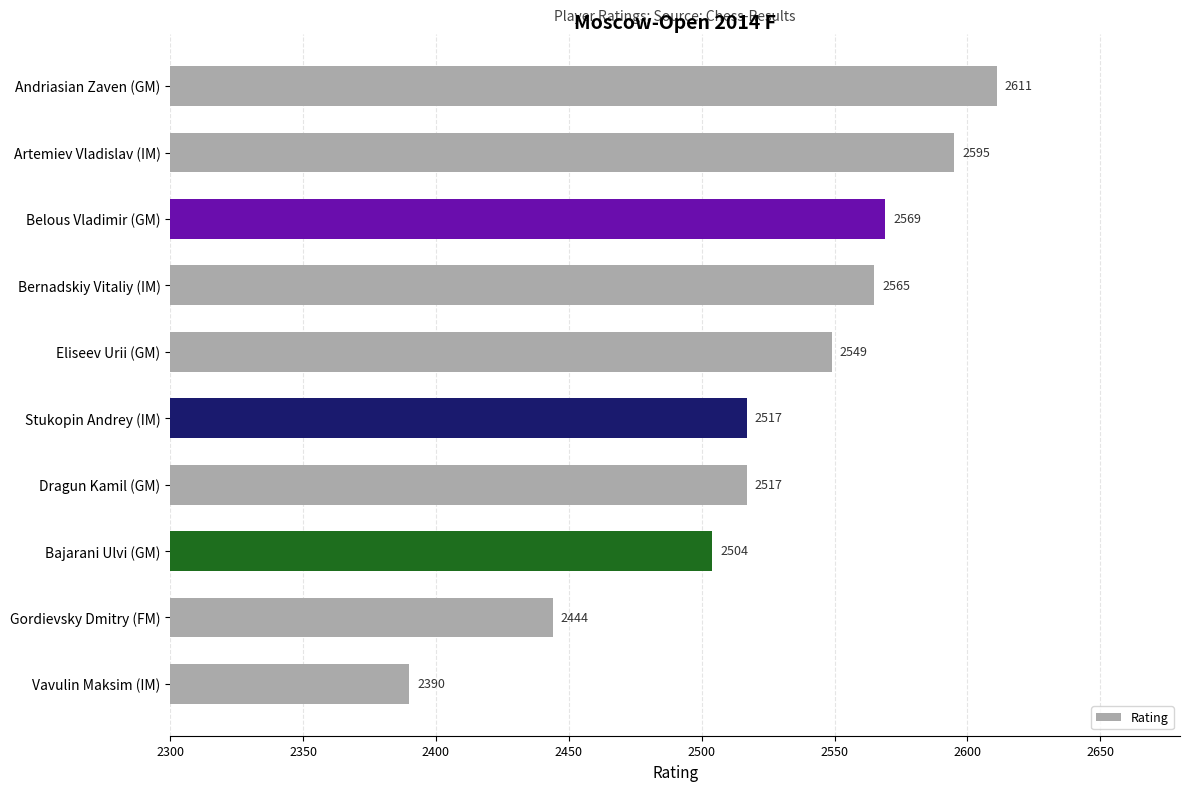

Reading bottom to top, transcribe all the data shown in this chart.

2390	2444	2504	2517	2517	2549	2565	2569	2595	2611